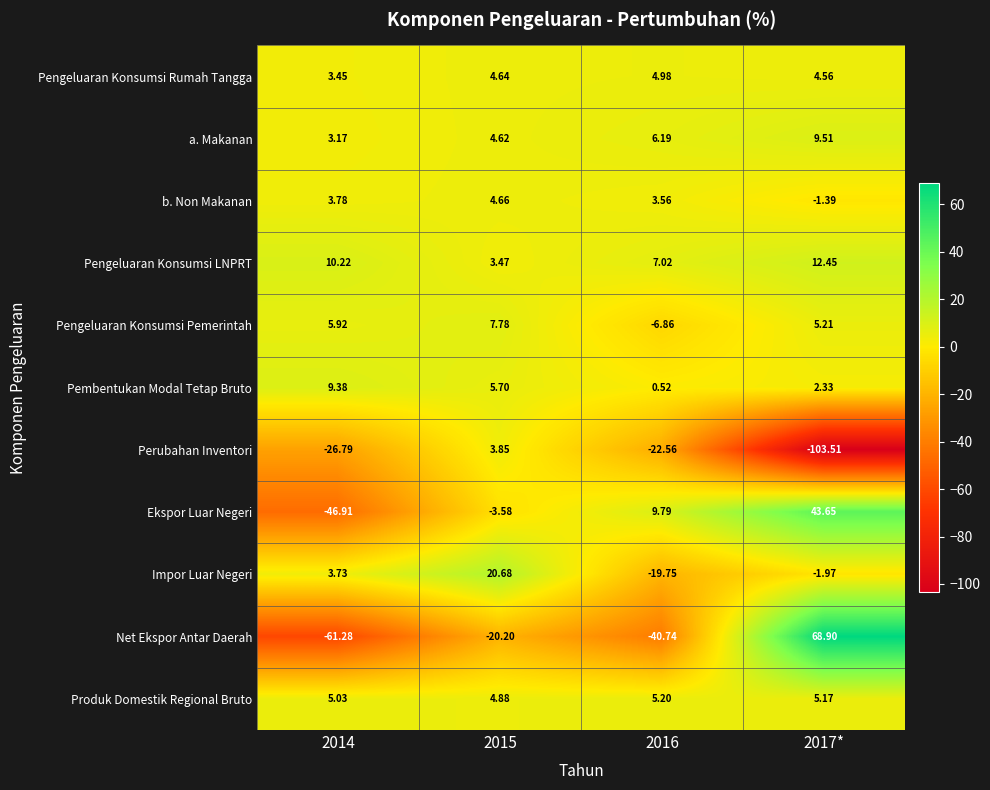

Is the value of Pengeluaran Konsumsi Pemerintah at 2014 greater than the value of Impor Luar Negeri at 2016?

Yes